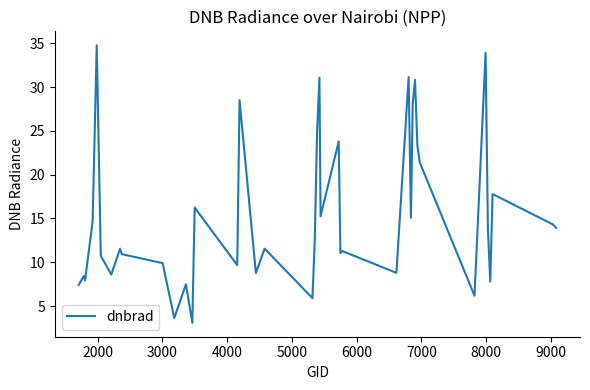

What is the smallest value displayed?

3.1